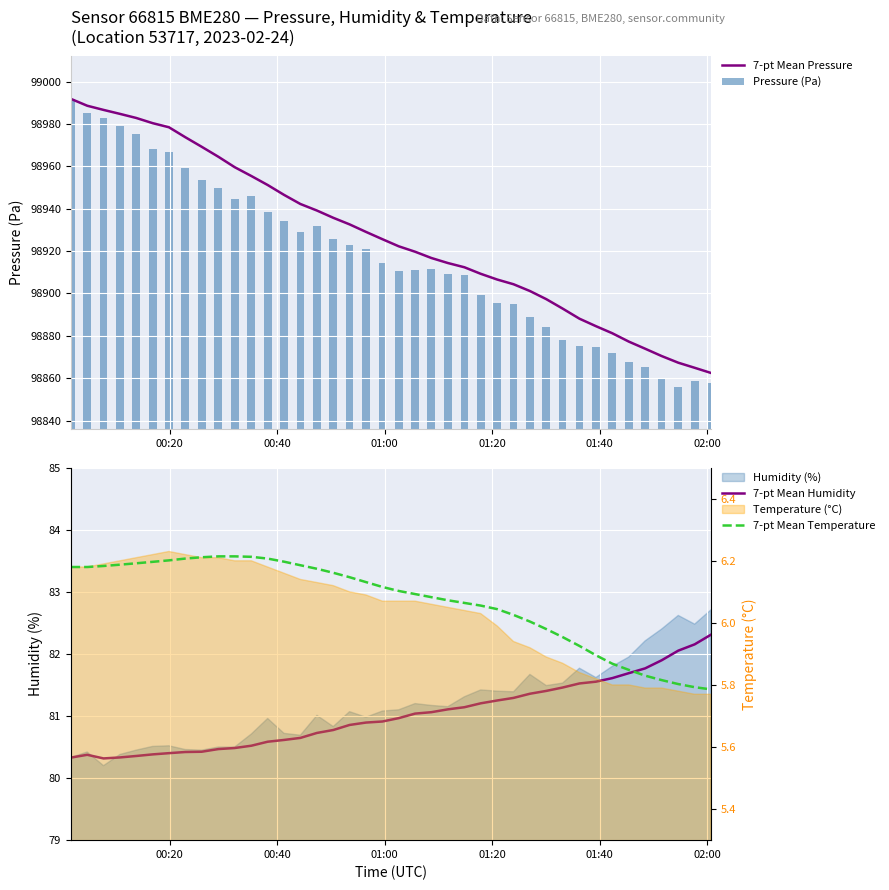

What is the average value of the Pressure (Pa) series?

98917.5